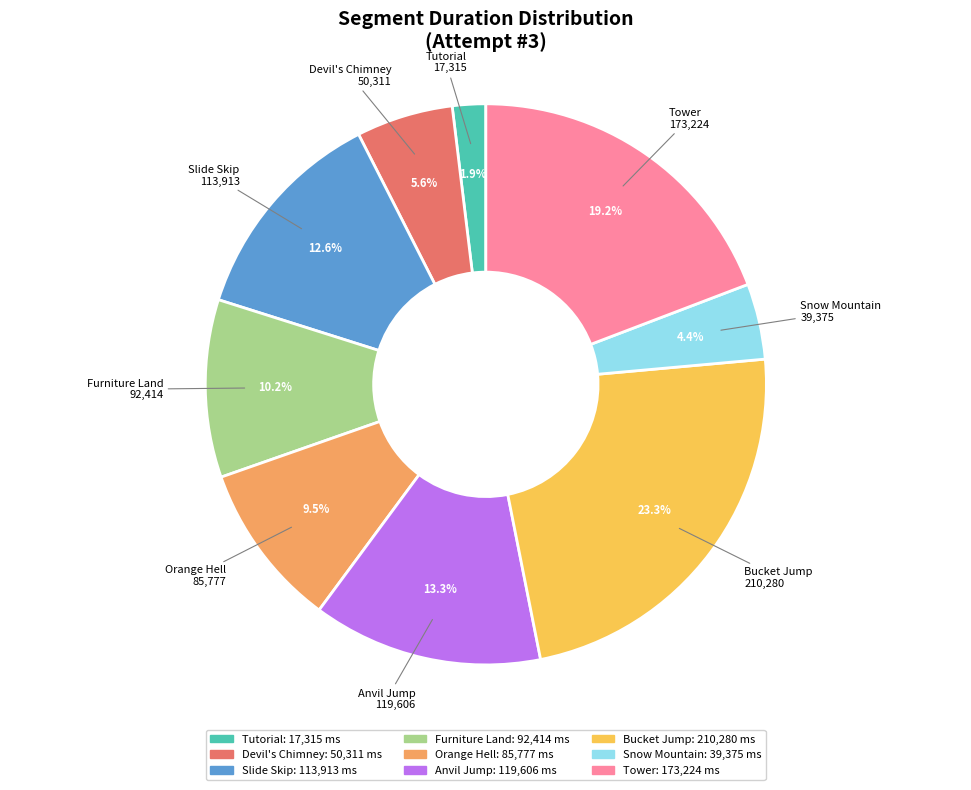

To the nearest percent, what is the difference between the largest and smallest slice percentages?

21%